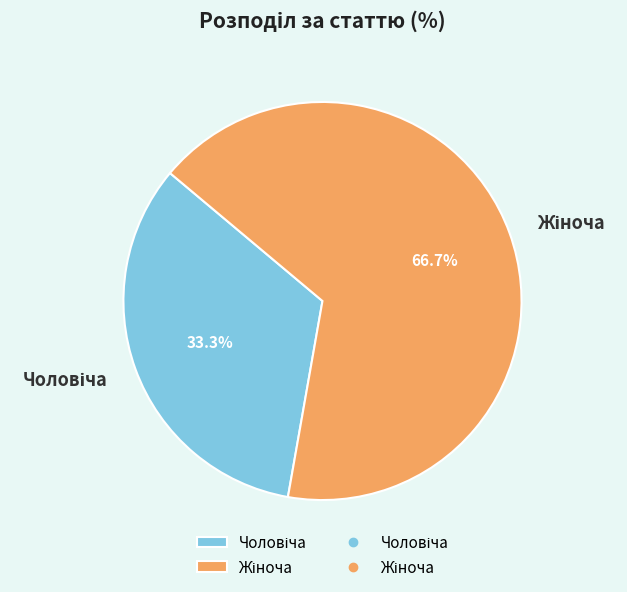

Does any single category account for the majority?

Yes